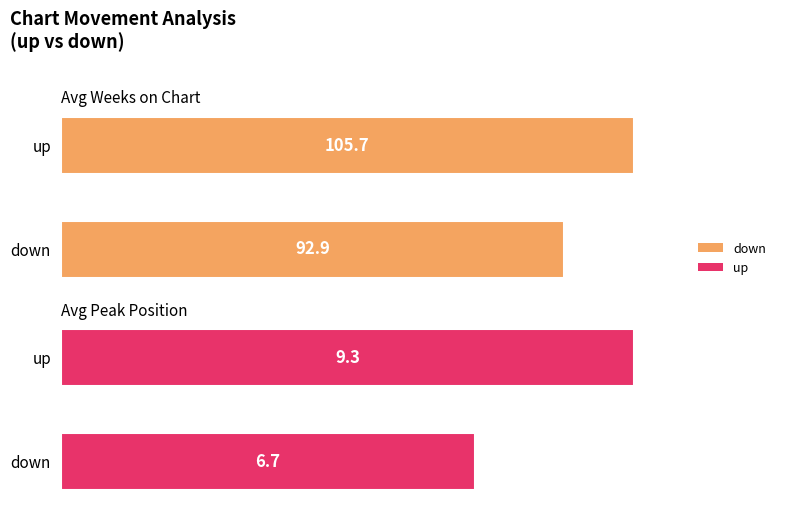

The Average Weeks on Chart series shows 38.1 at down. True or false?

False